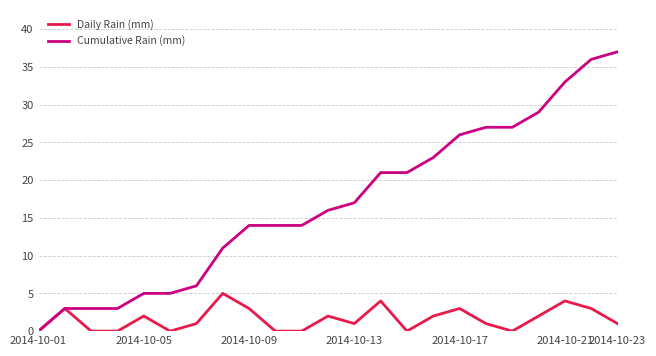

Which series has the largest total across all categories?

Cumulative Rain (mm)